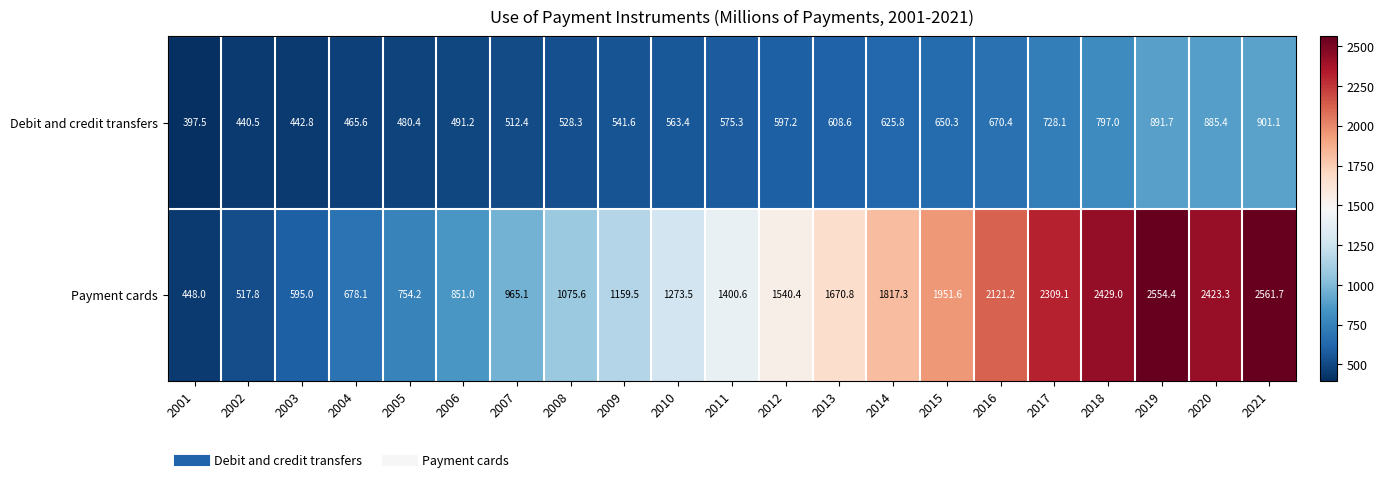

Read the Payment cards value at 2006.

851.0